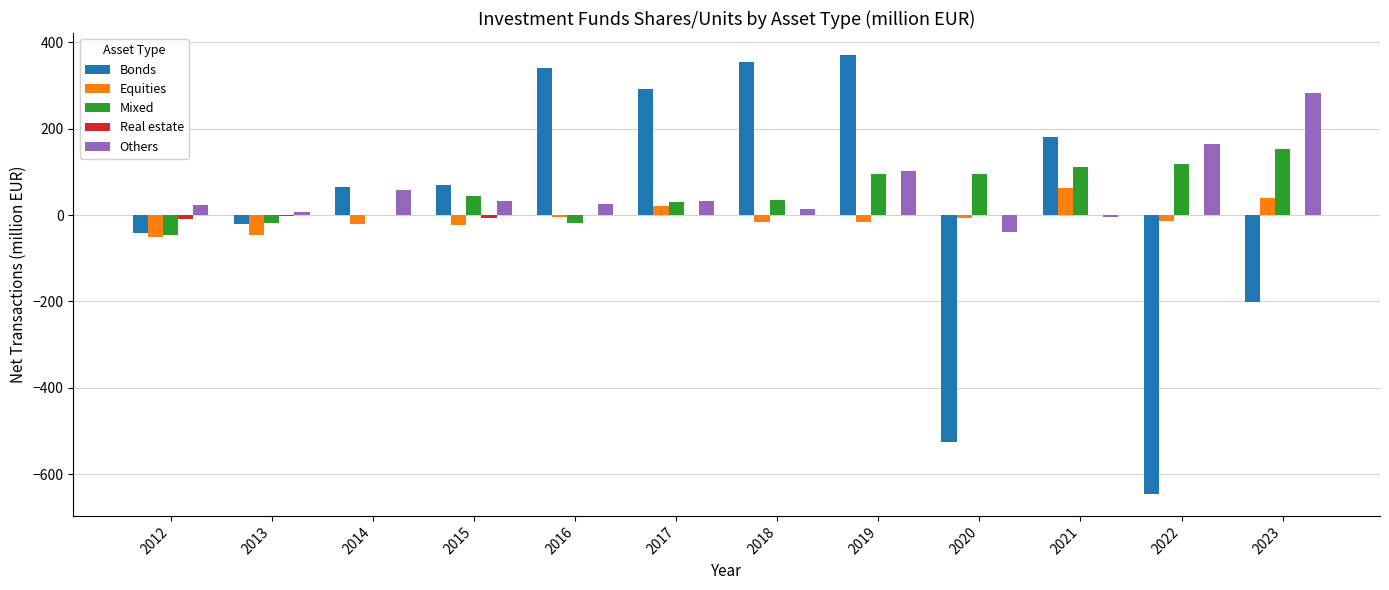

How many data points does each series have?

12